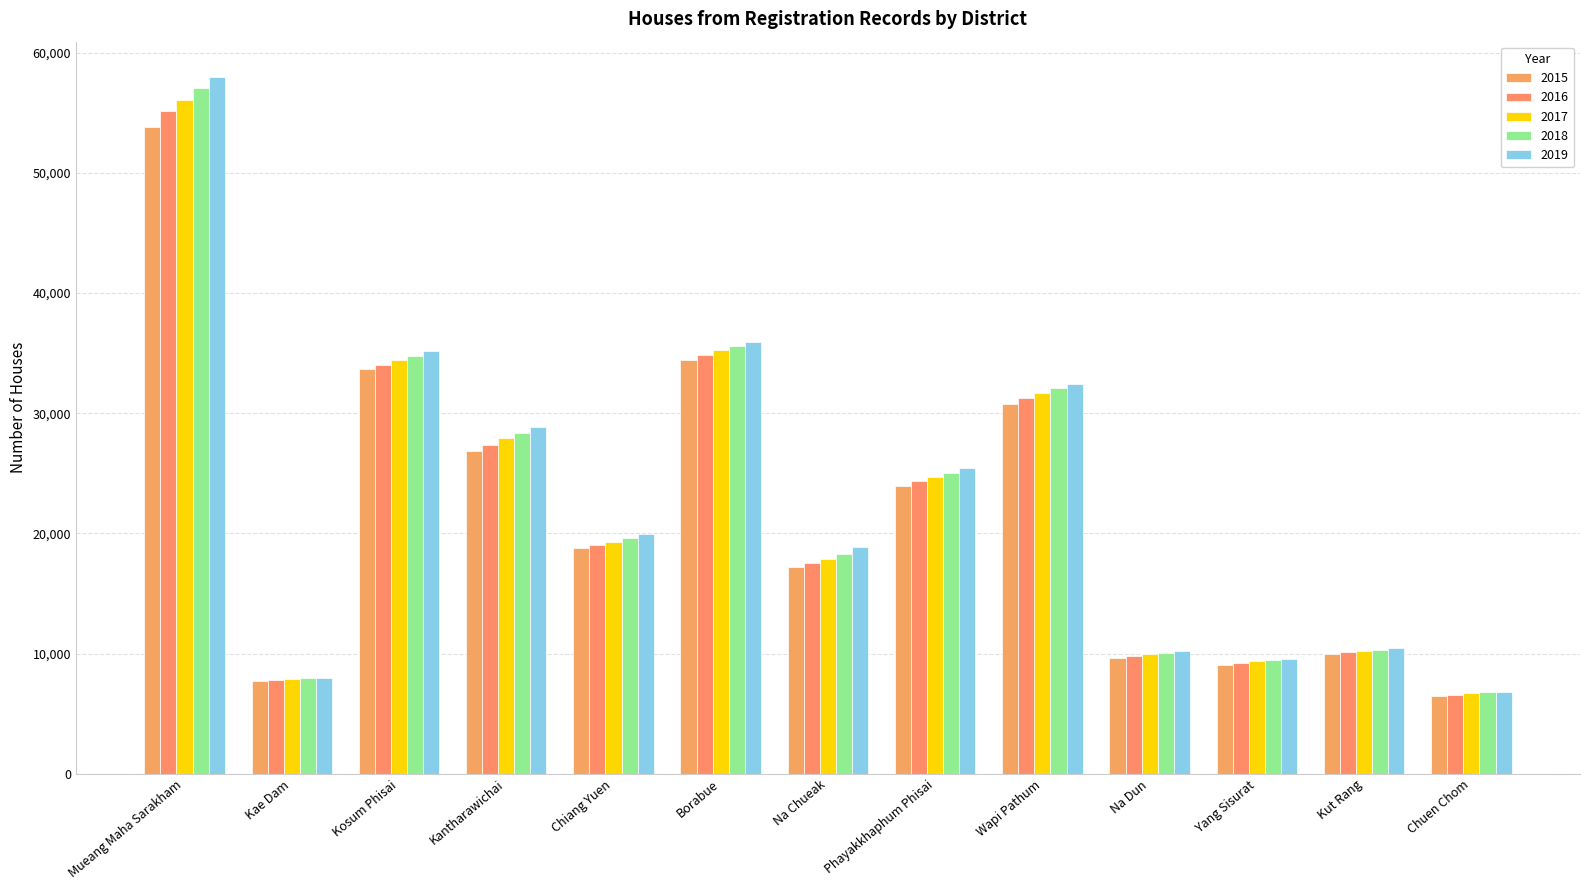

Does the chart contain stacked bars?

No